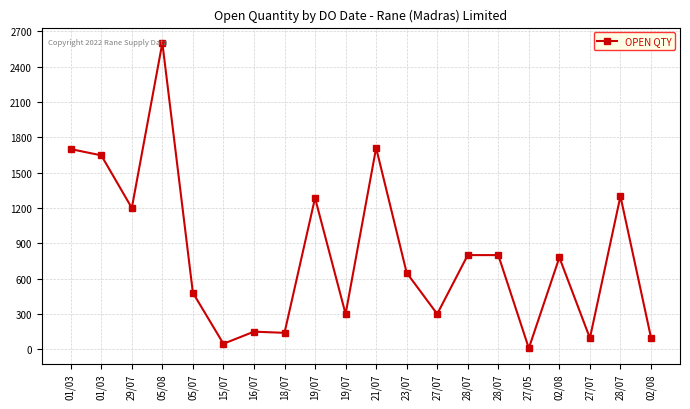

What is the difference between the second highest and second lowest values?

1663